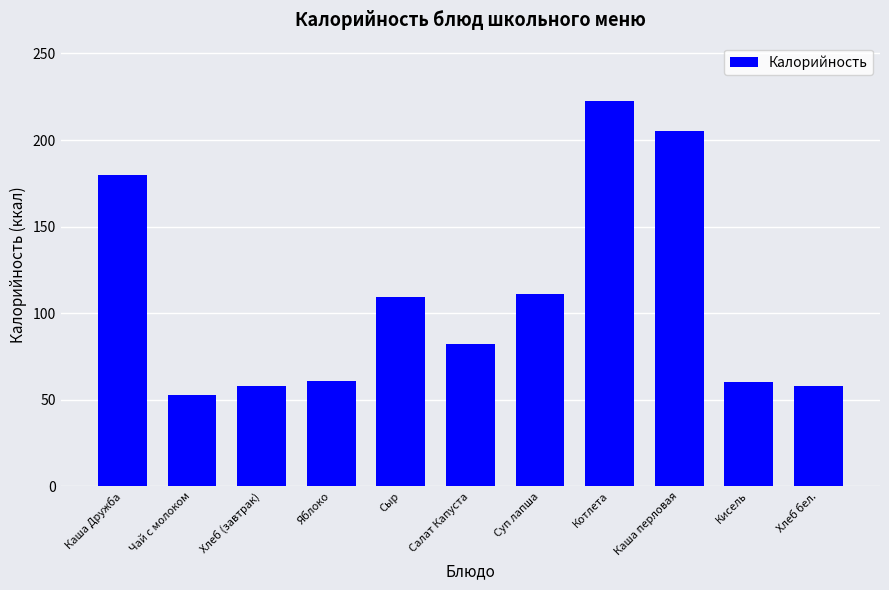

Read the value at Сыр.

109.1